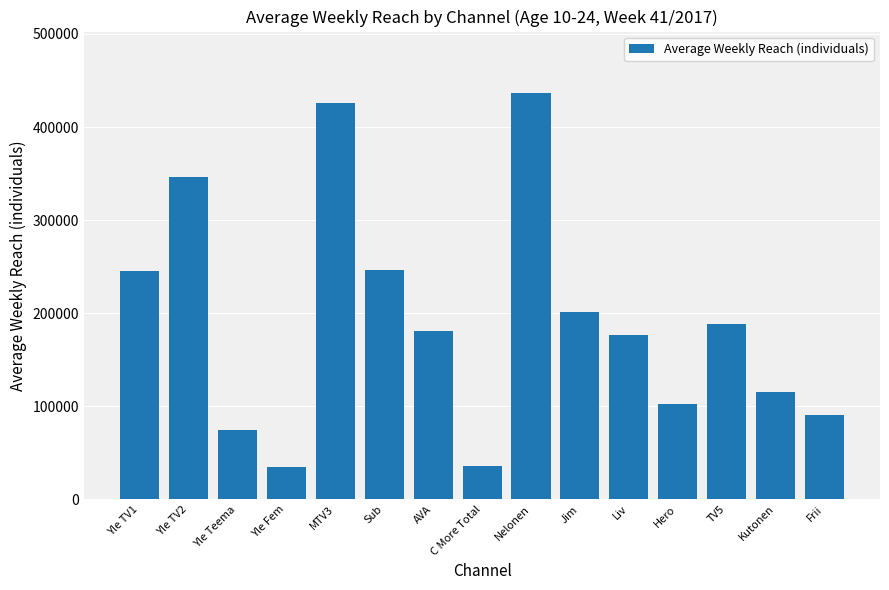

At which category does the chart reach its peak across all series?

Nelonen